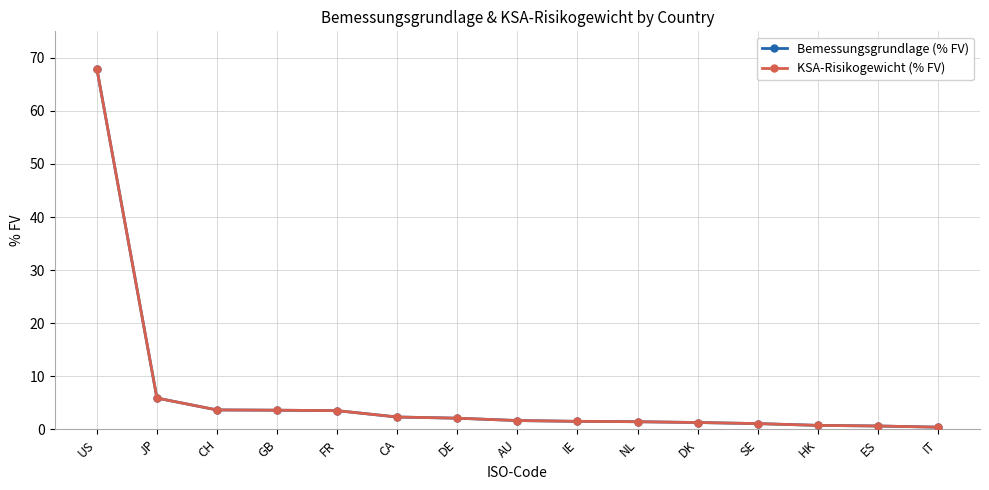

Between DE and HK, which series saw the biggest shift?

Bemessungsgrundlage (% FV)